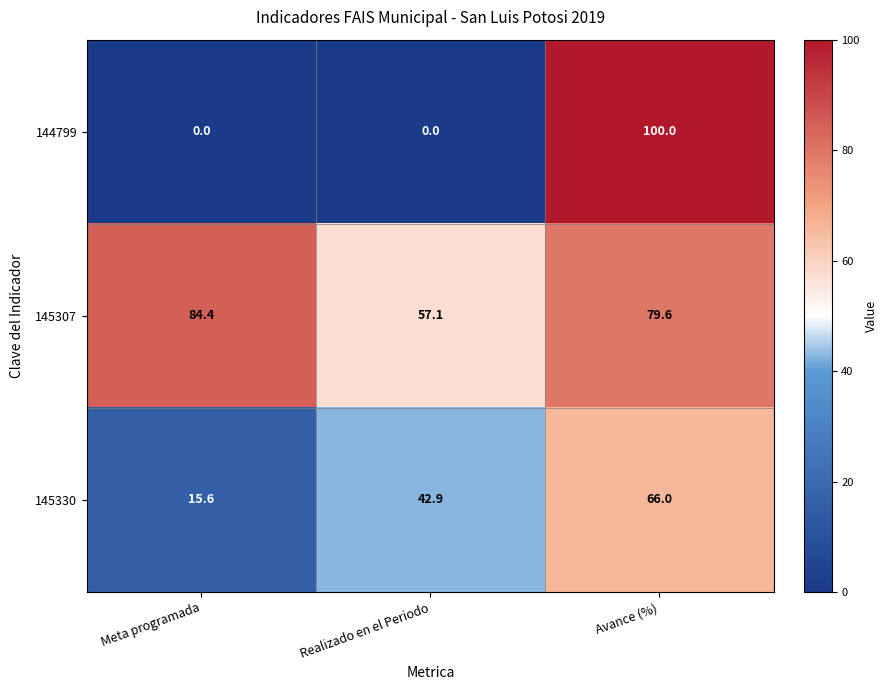

Reading right to left, extract all data points from this chart.

144799: 100.0	0.0	0.0
145307: 79.6	57.1	84.4
145330: 66.0	42.9	15.6